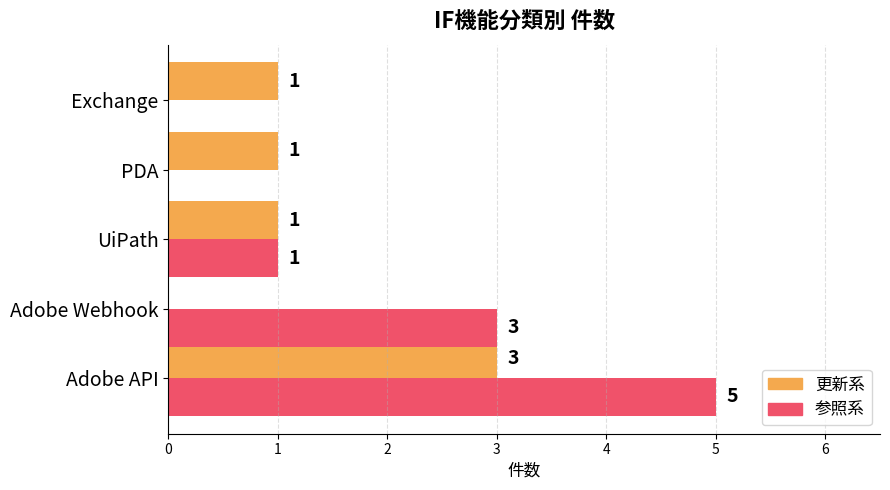

What is the approximate value of 参照系 at Adobe Webhook?

3